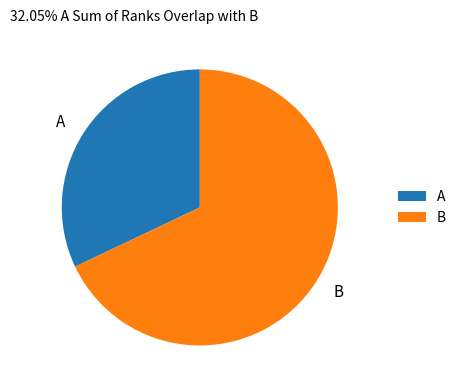

True or false: B accounts for 60% of the total.

False